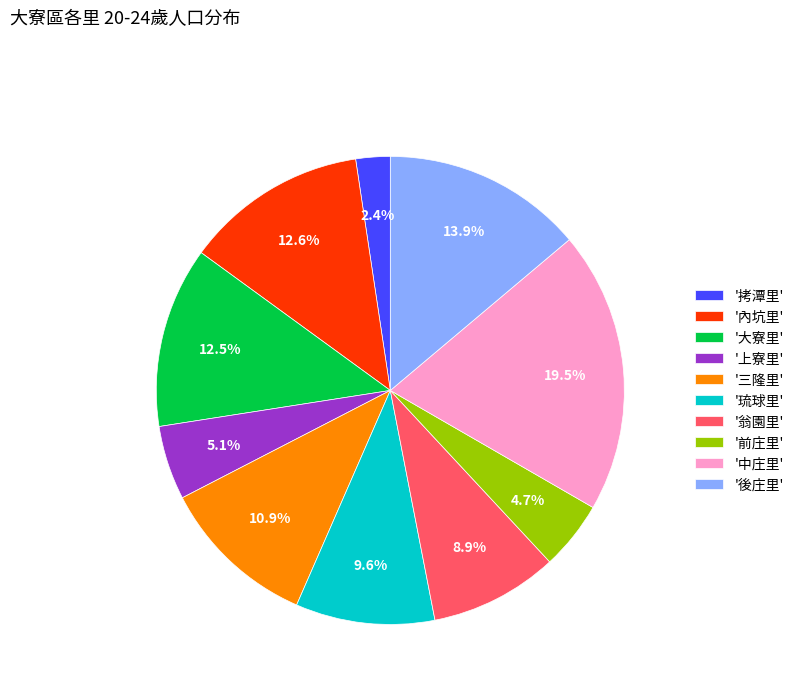

Which slice is the smallest?

'拷潭里'